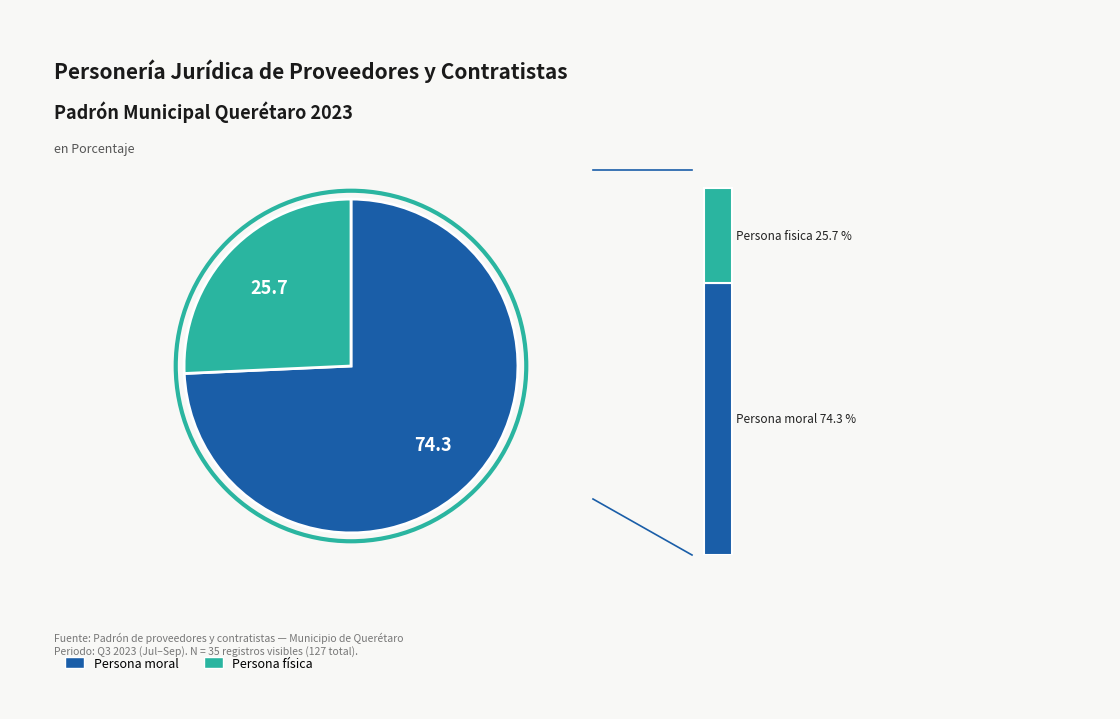

Combined, what portion of the pie is Persona moral and Persona fisica?

100.0%